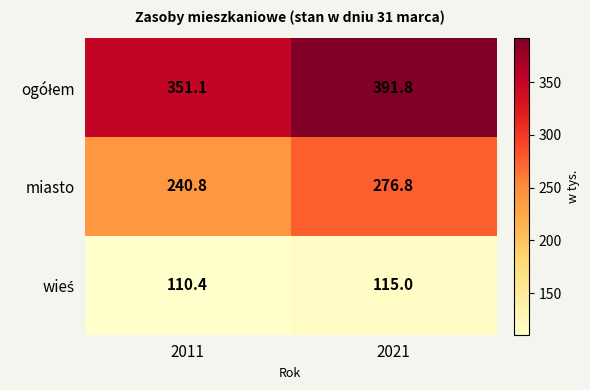

At how many categories does at least one series exceed 323?

2